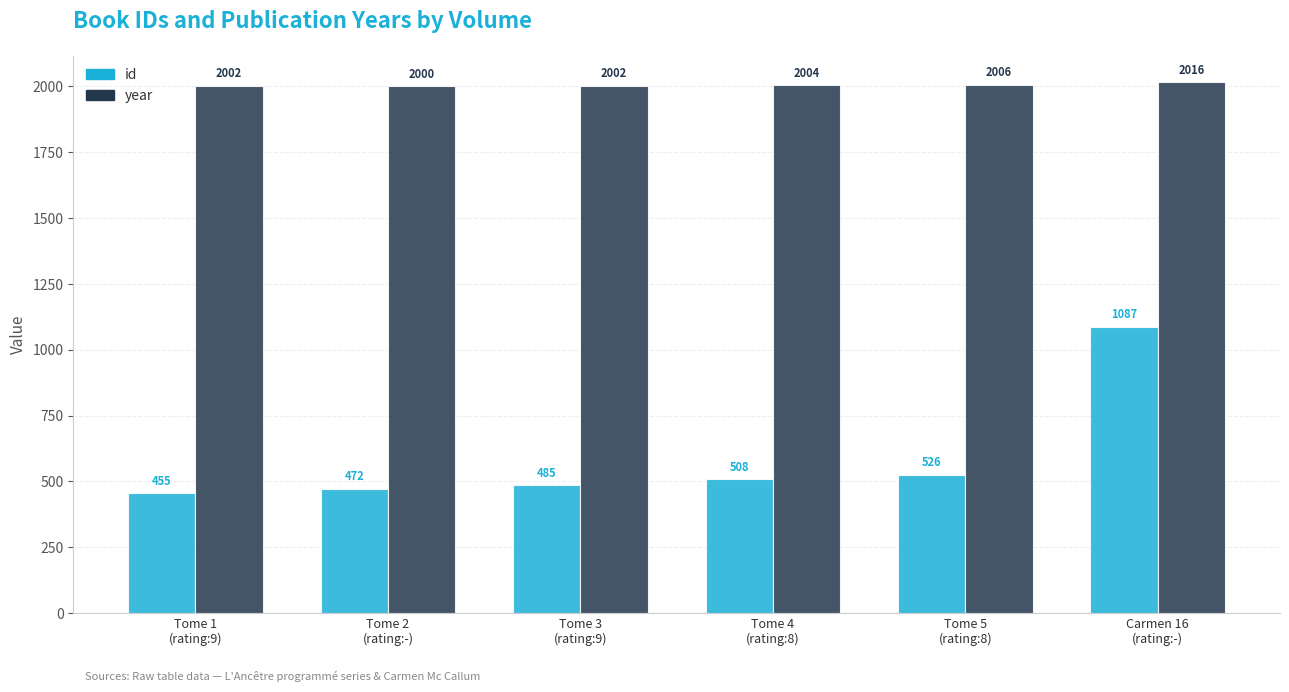

At which label does id reach its minimum?

Tome 1
(rating:9)